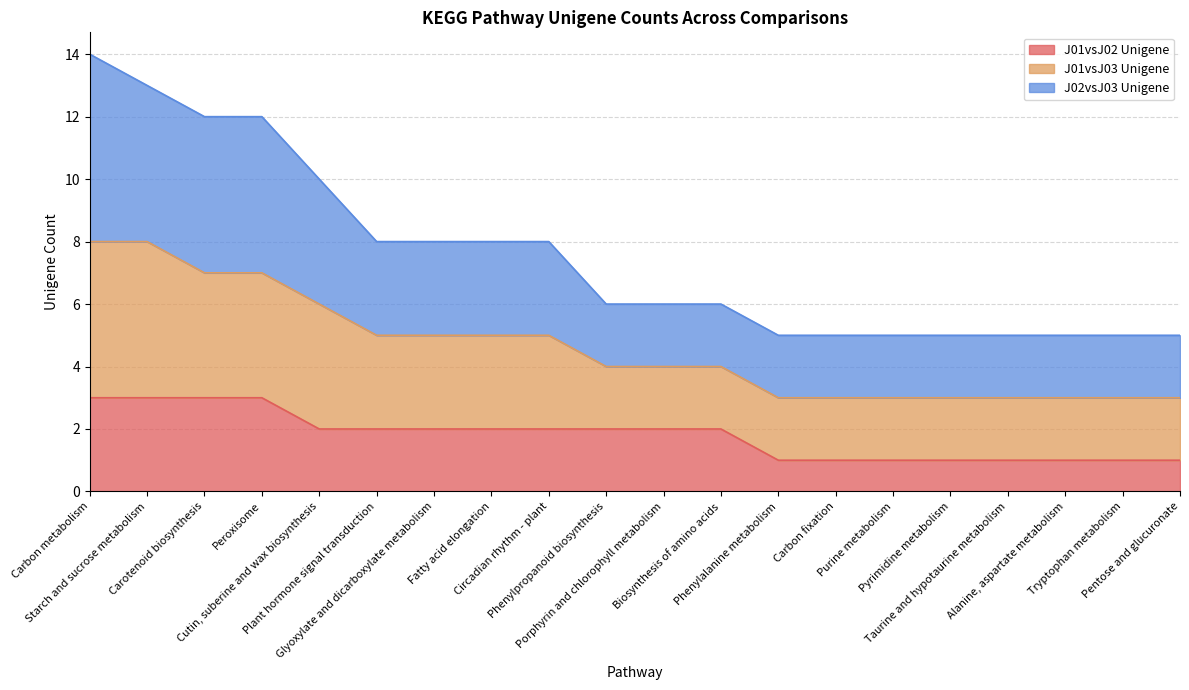

Is the value of J01vsJ03 Unigene at Fatty acid elongation greater than the value of J01vsJ02 Unigene at Carbon fixation?

Yes